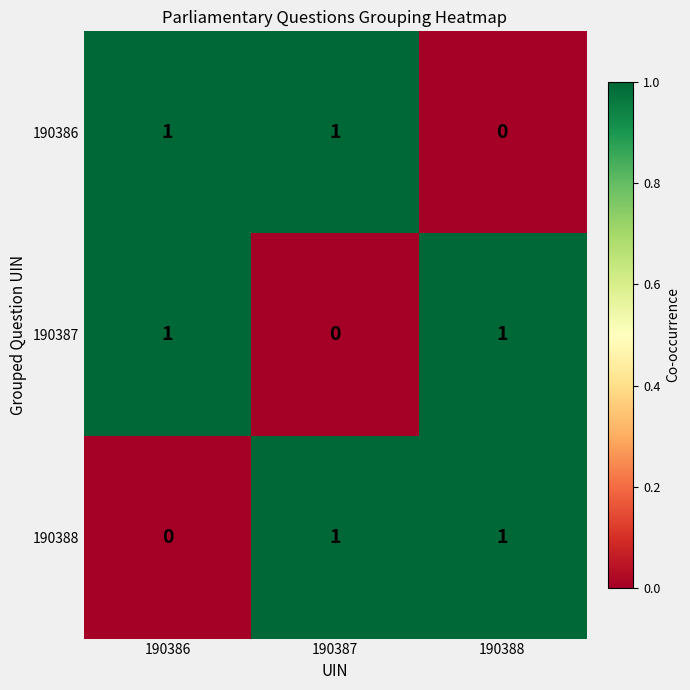

Reading left to right, what are all the values shown in this chart?

190386: 190386=1	190387=1	190388=0
190387: 190386=1	190387=0	190388=1
190388: 190386=0	190387=1	190388=1